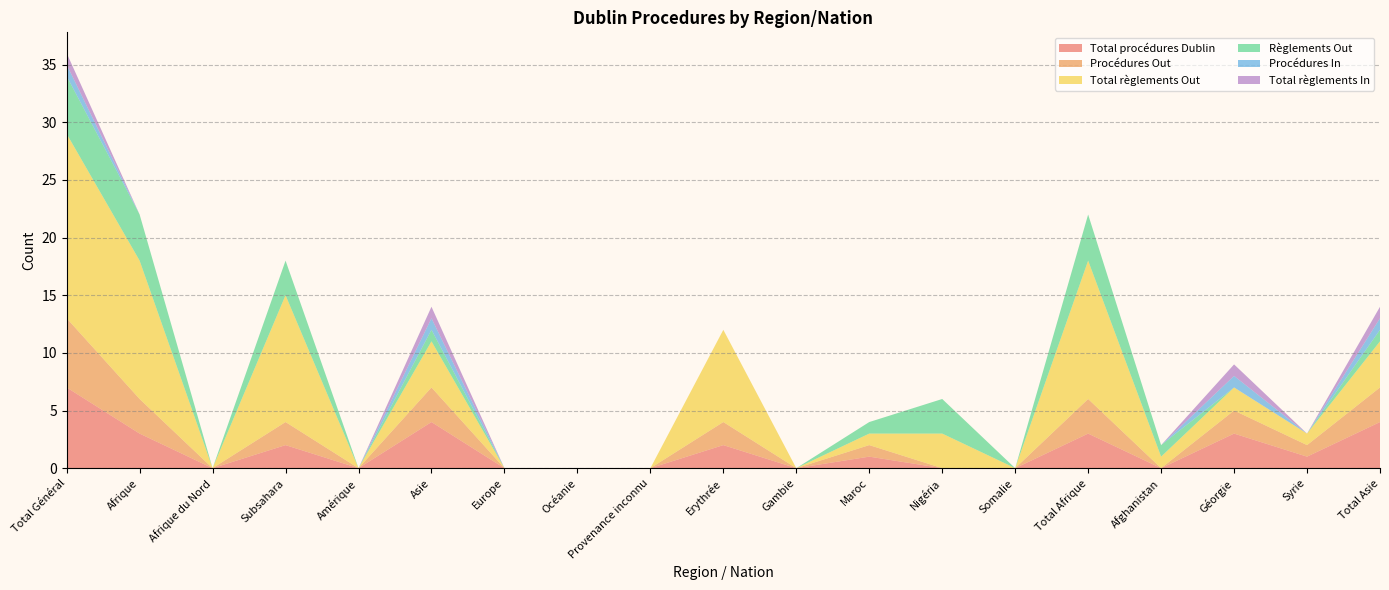

Reading left to right, list all the values displayed in this chart.

Total procédures Dublin: 7	3	0	2	0	4	0	0	0	2	0	1	0	0	3	0	3	1	4
Procédures Out: 6	3	0	2	0	3	0	0	0	2	0	1	0	0	3	0	2	1	3
Total règlements Out: 16	12	0	11	0	4	0	0	0	8	0	1	3	0	12	1	2	1	4
Règlements Out: 5	4	0	3	0	1	0	0	0	0	0	1	3	0	4	1	0	0	1
Procédures In: 1	0	0	0	0	1	0	0	0	0	0	0	0	0	0	0	1	0	1
Total règlements In: 1	0	0	0	0	1	0	0	0	0	0	0	0	0	0	0	1	0	1